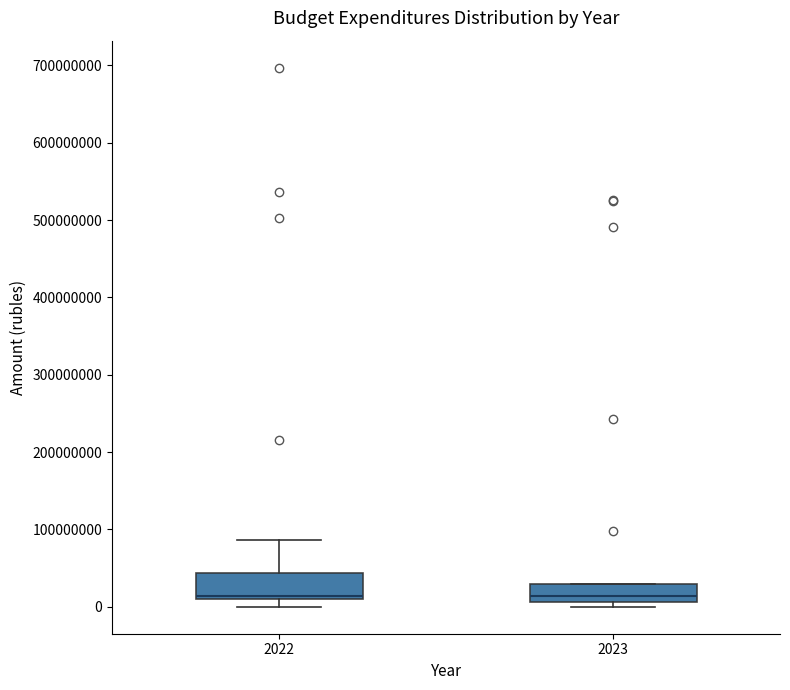

Reading left to right, read every box against the y-axis: the position of its median line, the range the box covers, and the ends of its whiskers. The values are not printed on the chart, so give them approximately, as read against the axis.

2022: median 10000000 (just above the box's lower edge), box 10000000 to 40000000, whiskers 0 to 90000000
2023: median 10000000 (just above the box's lower edge), box 10000000 to 30000000, whiskers 0 to 30000000